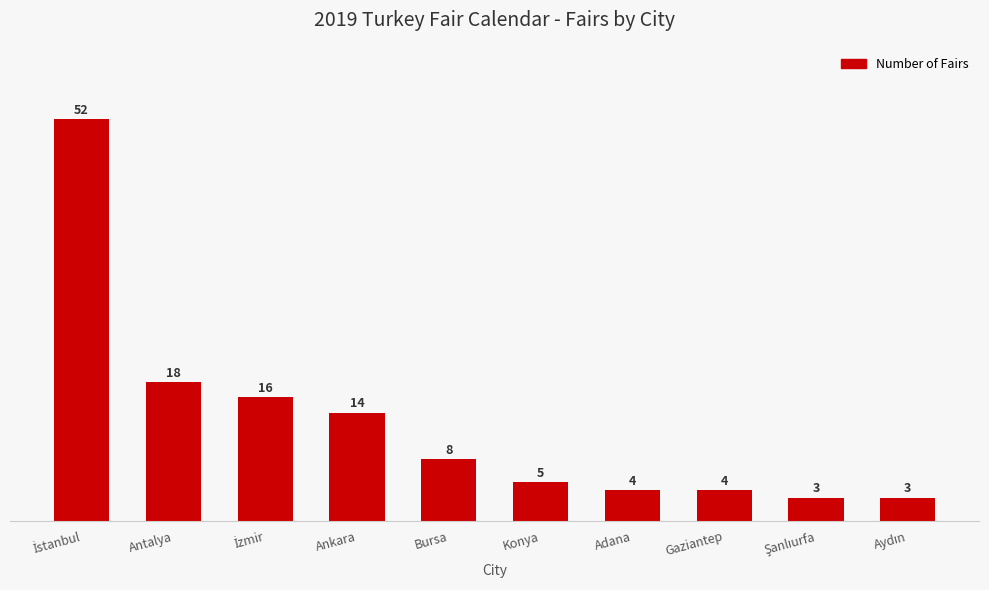

What is the difference between the values at Antalya and Gaziantep?

14